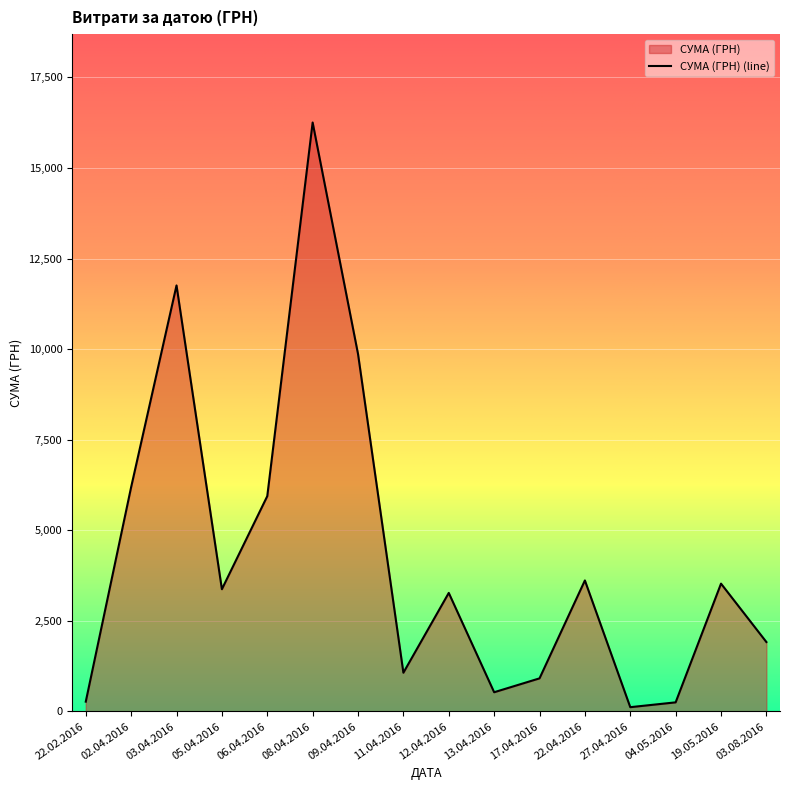

What is the greatest value displayed?

16256.5